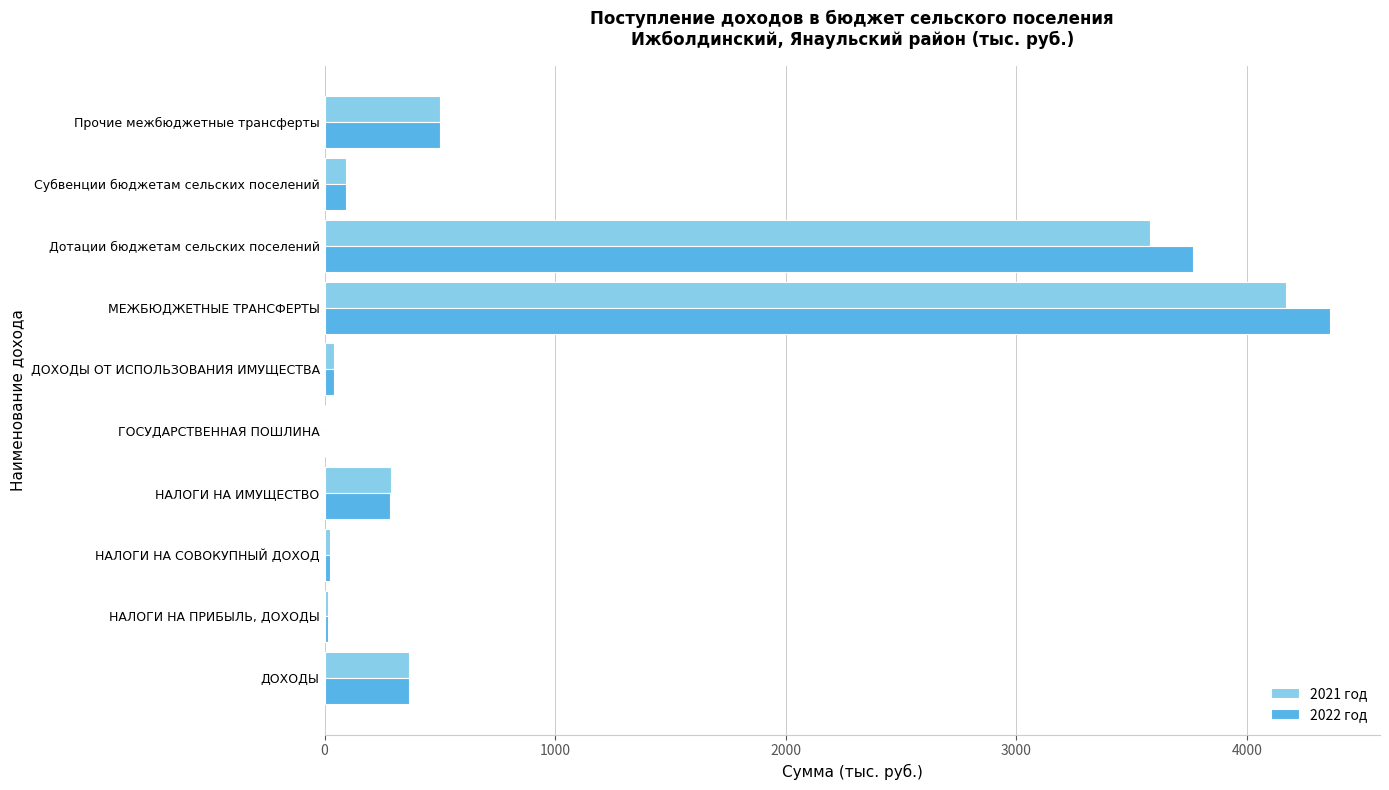

Is it true that 2022 год equals 2523.4 at Дотации бюджетам сельских поселений?

False